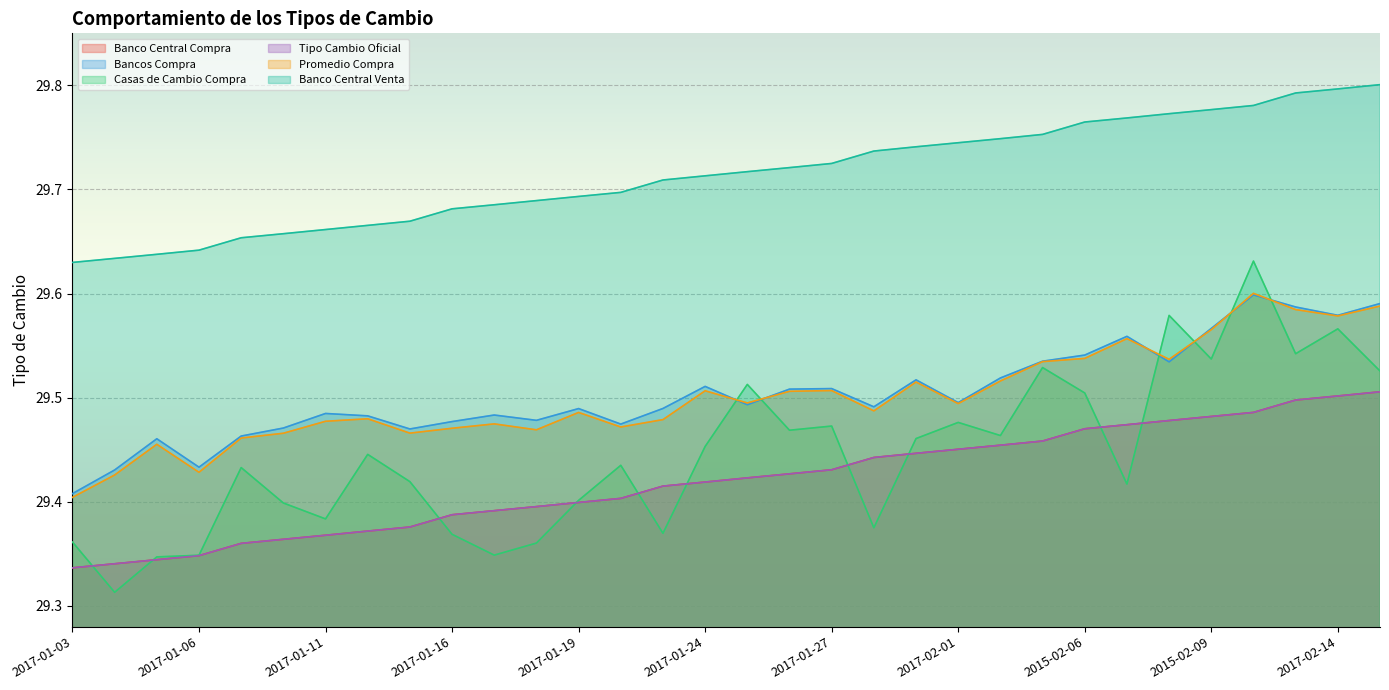

Reading right to left, transcribe all the data shown in this chart.

Banco Central Compra: 29.5	29.5	29.5	29.5	29.5	29.5	29.5	29.5	29.5	29.5	29.5	29.4	29.4	29.4	29.4	29.4	29.4	29.4	29.4	29.4	29.4	29.4	29.4	29.4	29.4	29.4	29.4	29.4	29.3	29.3	29.3	29.3
Bancos Compra: 29.6	29.6	29.6	29.6	29.6	29.5	29.6	29.5	29.5	29.5	29.5	29.5	29.5	29.5	29.5	29.5	29.5	29.5	29.5	29.5	29.5	29.5	29.5	29.5	29.5	29.5	29.5	29.5	29.4	29.5	29.4	29.4
Casas de Cambio Compra: 29.5	29.6	29.5	29.6	29.5	29.6	29.4	29.5	29.5	29.5	29.5	29.5	29.4	29.5	29.5	29.5	29.5	29.4	29.4	29.4	29.4	29.3	29.4	29.4	29.4	29.4	29.4	29.4	29.3	29.3	29.3	29.4
Tipo Cambio Oficial: 29.5	29.5	29.5	29.5	29.5	29.5	29.5	29.5	29.5	29.5	29.5	29.4	29.4	29.4	29.4	29.4	29.4	29.4	29.4	29.4	29.4	29.4	29.4	29.4	29.4	29.4	29.4	29.4	29.3	29.3	29.3	29.3
Promedio Compra: 29.6	29.6	29.6	29.6	29.6	29.5	29.6	29.5	29.5	29.5	29.5	29.5	29.5	29.5	29.5	29.5	29.5	29.5	29.5	29.5	29.5	29.5	29.5	29.5	29.5	29.5	29.5	29.5	29.4	29.5	29.4	29.4
Banco Central Venta: 29.8	29.8	29.8	29.8	29.8	29.8	29.8	29.8	29.8	29.7	29.7	29.7	29.7	29.7	29.7	29.7	29.7	29.7	29.7	29.7	29.7	29.7	29.7	29.7	29.7	29.7	29.7	29.7	29.6	29.6	29.6	29.6